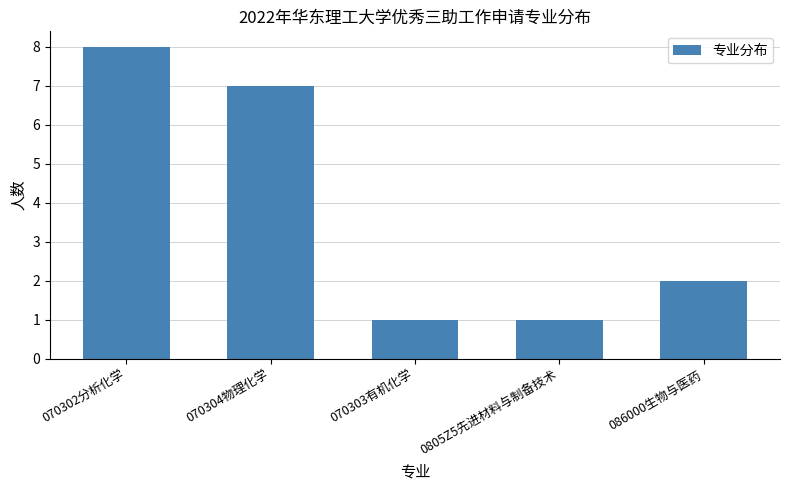

Reading left to right, what are all the values shown in this chart?

070302分析化学=8	070304物理化学=7	070303有机化学=1	0805Z5先进材料与制备技术=1	086000生物与医药=2